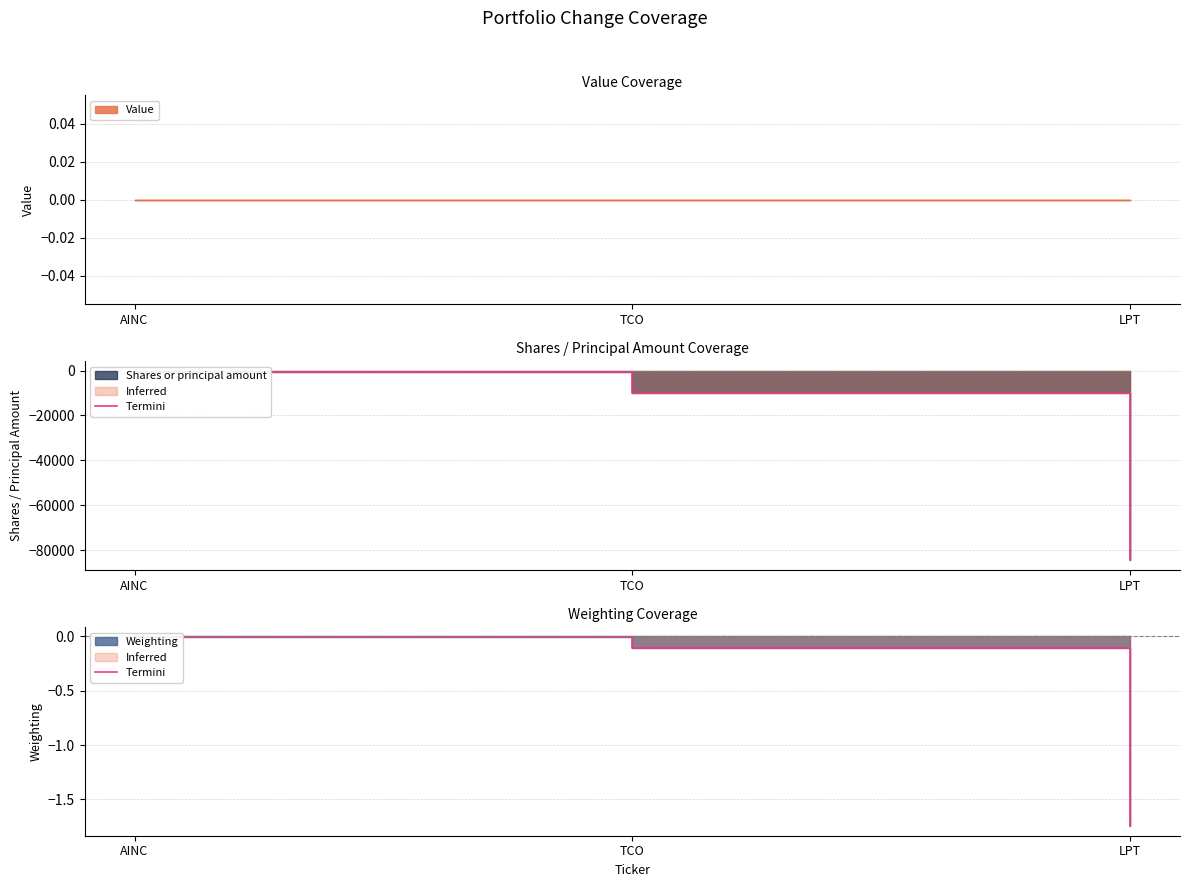

Does the chart display data point markers on the line(s)?

No